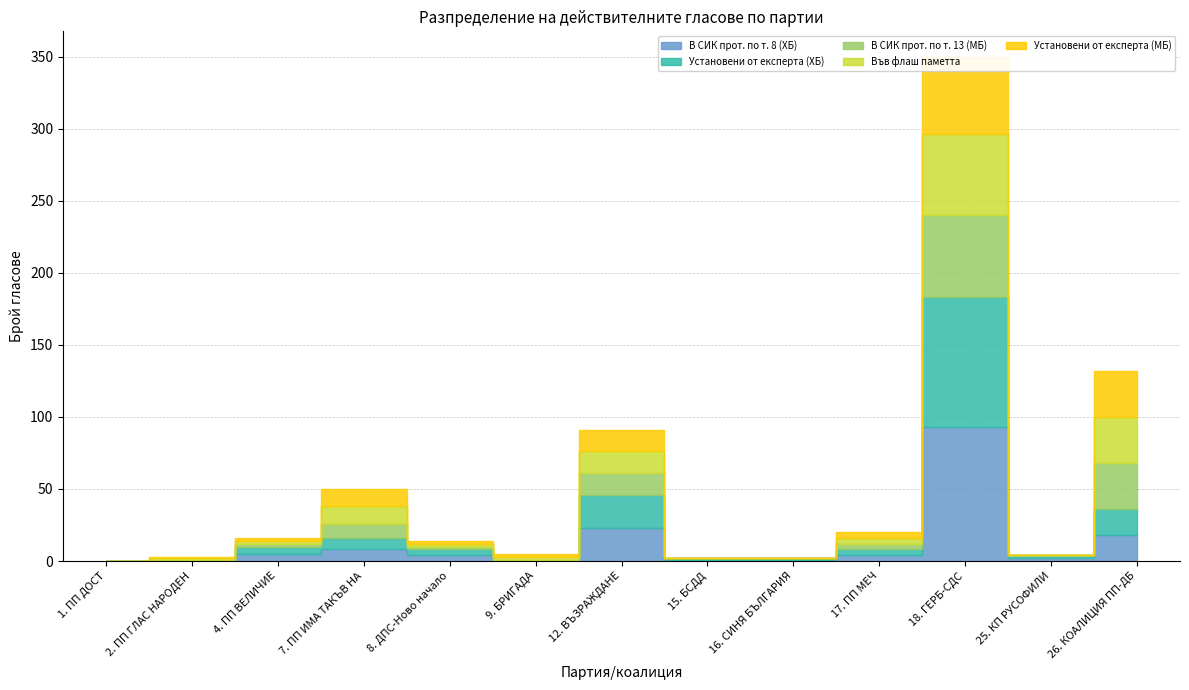

What are all the series names shown in the legend?

В СИК прот. по т. 8 (ХБ), Установени от експерта (ХБ), В СИК прот. по т. 13 (МБ), Във флаш паметта, Установени от експерта (МБ)